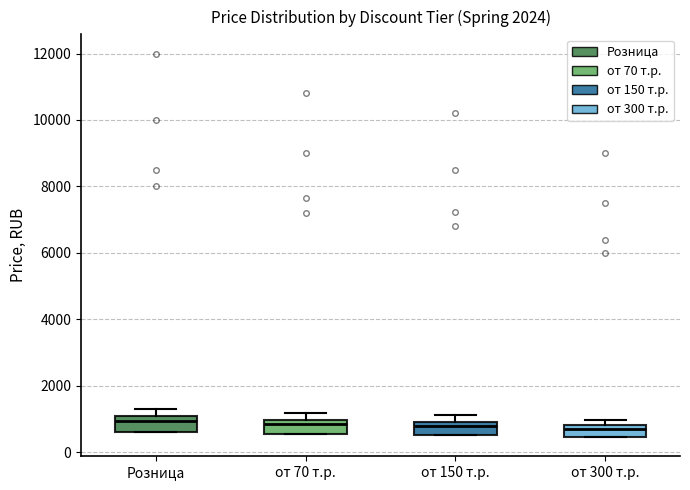

Reading left to right, read every box against the y-axis: the position of its median line, the range the box covers, and the ends of its whiskers. The values are not printed on the chart, so give them approximately, as read against the axis.

Розница: median 1000 (just below the box's upper edge), box 600 to 1000, whiskers 600 to 1400
от 70 т.р.: median 800, box 600 to 1000, whiskers 600 to 1200
от 150 т.р.: median 800, box 600 to 1000, whiskers 600 to 1200
от 300 т.р.: median 800 (just below the box's upper edge), box 400 to 800, whiskers 400 to 1000